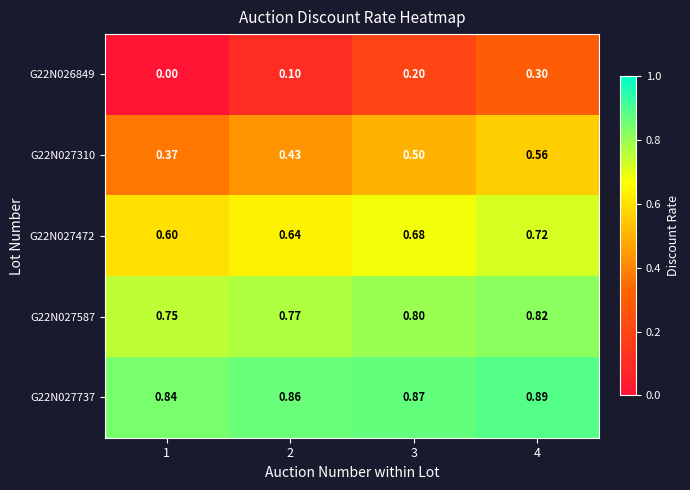

Which series has the widest spread of values?

G22N026849